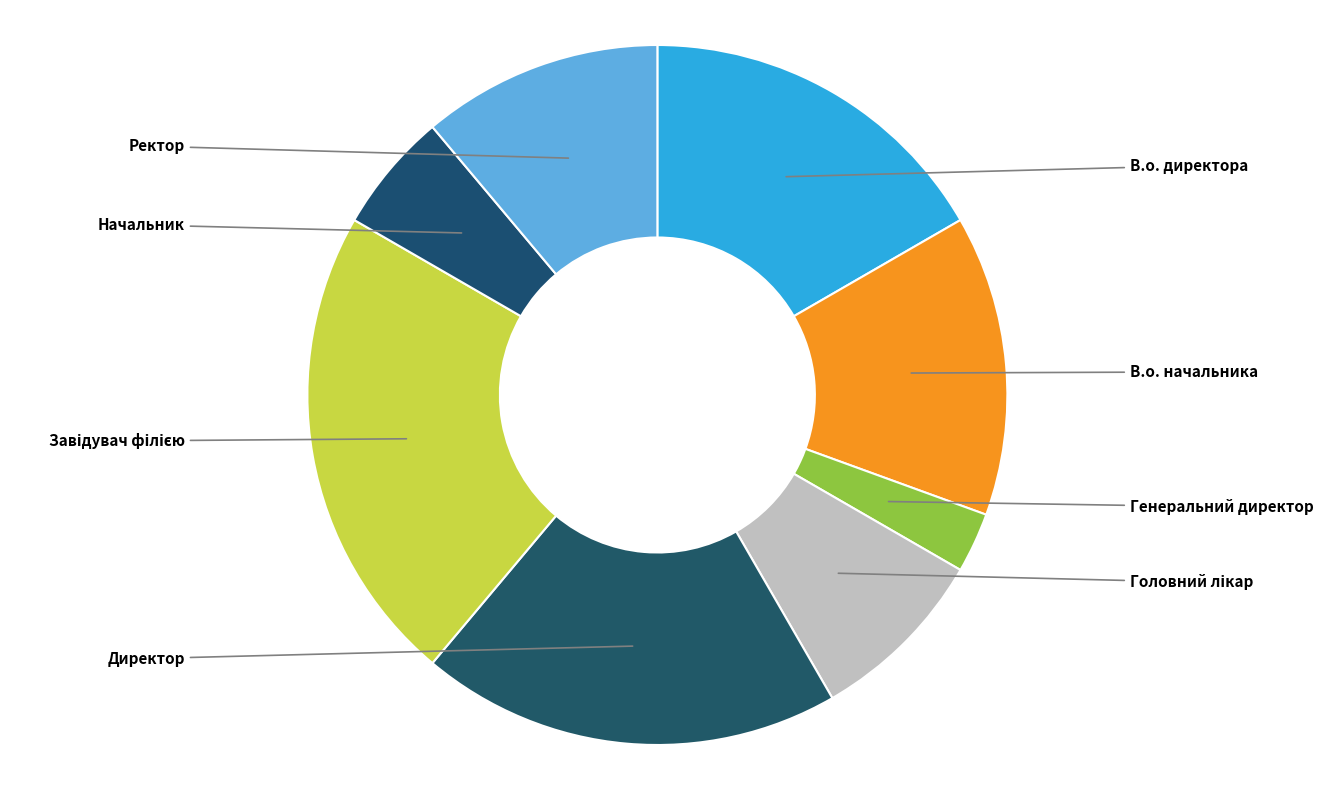

Rank the categories by value from highest to lowest.

Завідувач філією, Директор, В.о. директора, В.о. начальника, Ректор, Головний лікар, Начальник, Генеральний директор